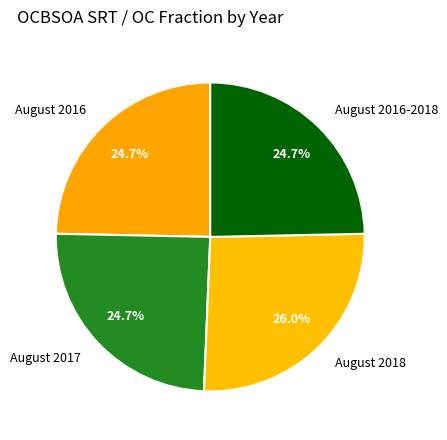

True or false: August 2016 accounts for 12% of the total.

False